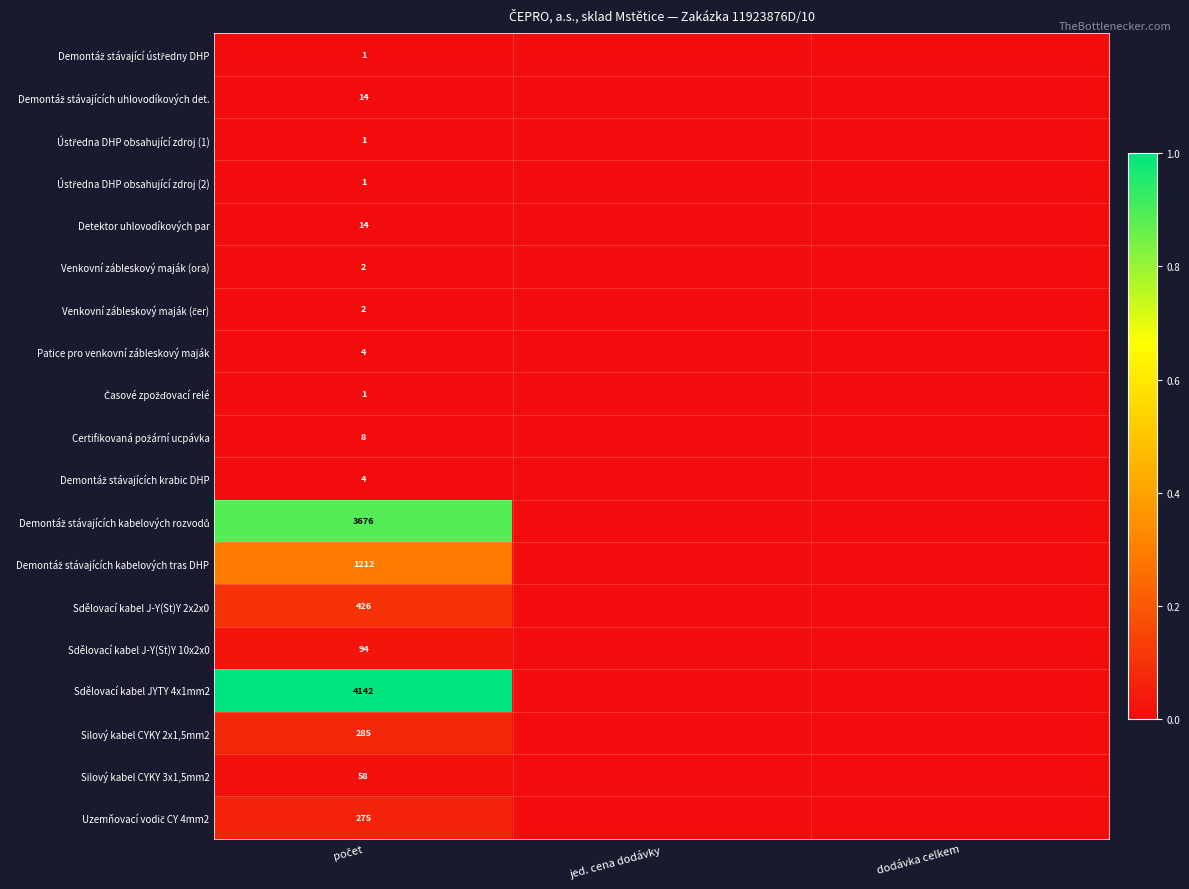

Rank the series at jed. cena dodávky from highest to lowest value.

Demontáž stávající ústředny DHP, Demontáž stávajících uhlovodíkových det., Ústředna DHP obsahující zdroj (1), Ústředna DHP obsahující zdroj (2), Detektor uhlovodíkových par, Venkovní zábleskový maják (ora), Venkovní zábleskový maják (čer), Patice pro venkovní zábleskový maják, Časové zpožďovací relé, Certifikovaná požární ucpávka, Demontáž stávajících krabic DHP, Demontáž stávajících kabelových rozvodů, Demontáž stávajících kabelových tras DHP, Sdělovací kabel J-Y(St)Y 2x2x0, Sdělovací kabel J-Y(St)Y 10x2x0, Sdělovací kabel JYTY 4x1mm2, Silový kabel CYKY 2x1,5mm2, Silový kabel CYKY 3x1,5mm2, Uzemňovací vodič CY 4mm2